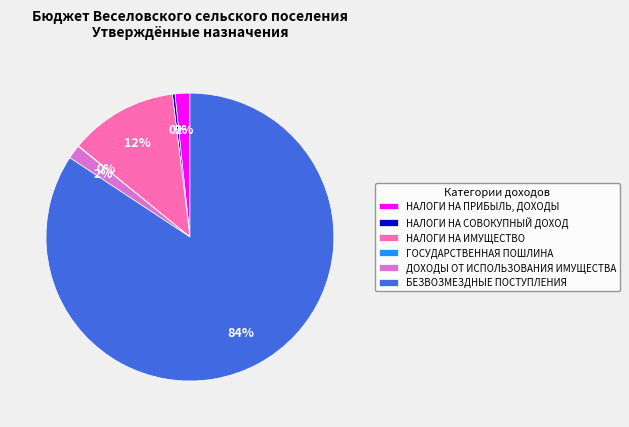

Which slice represents more than half of the pie?

БЕЗВОЗМЕЗДНЫЕ ПОСТУПЛЕНИЯ